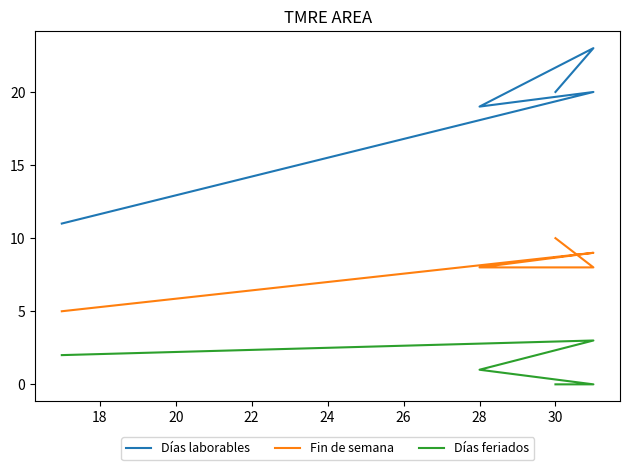

In Días laborables, how many points are higher than both neighbors (excluding endpoints)?

2